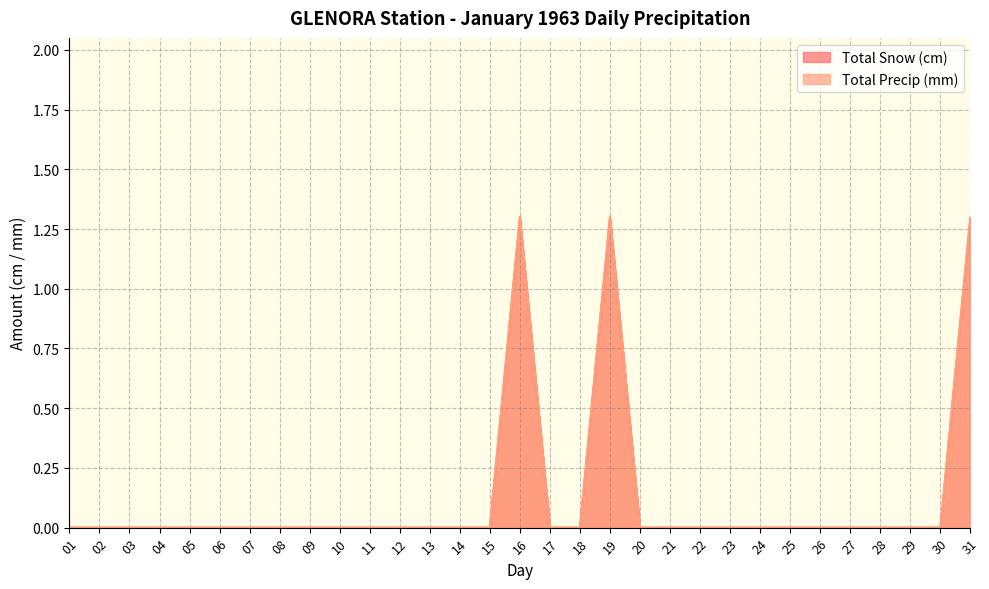

What is the difference between the maximum and minimum values in the Total Snow (cm) series?

1.3